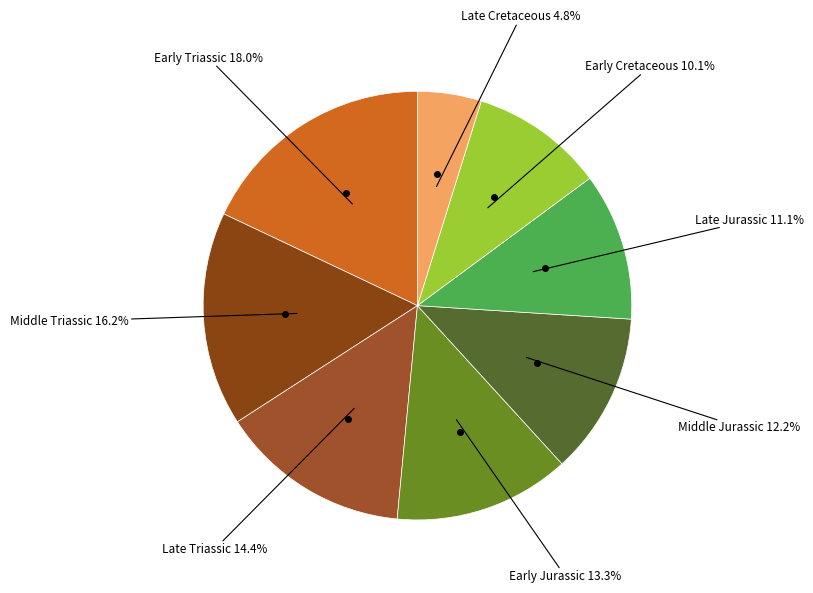

Is it true that Early Cretaceous is 10% of the pie?

True